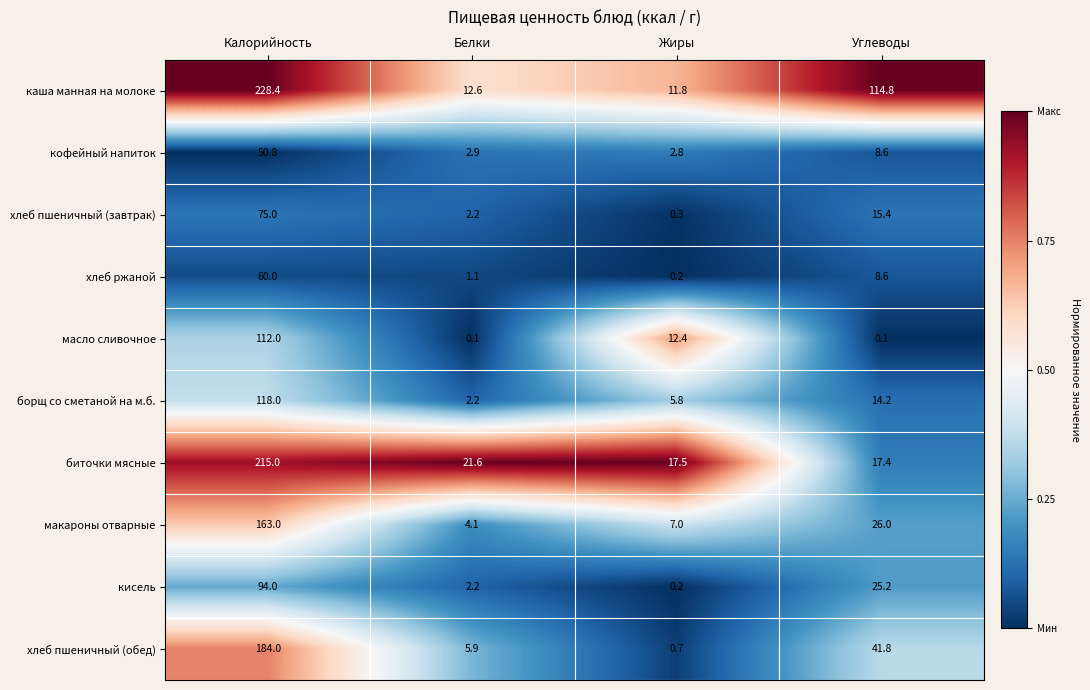

How many distinct data groups are displayed?

10